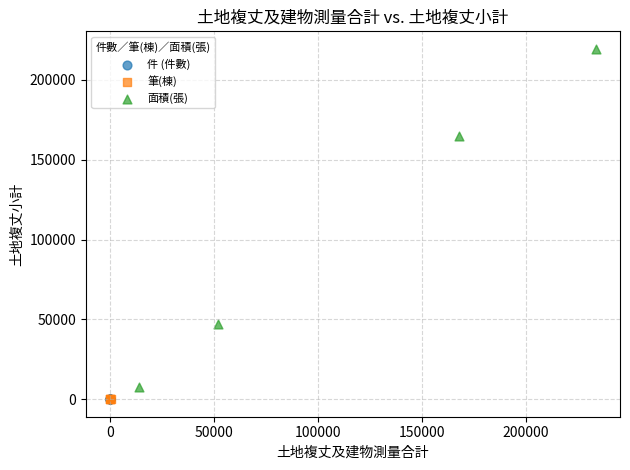

Which series reaches the maximum Y coordinate?

面積(張)